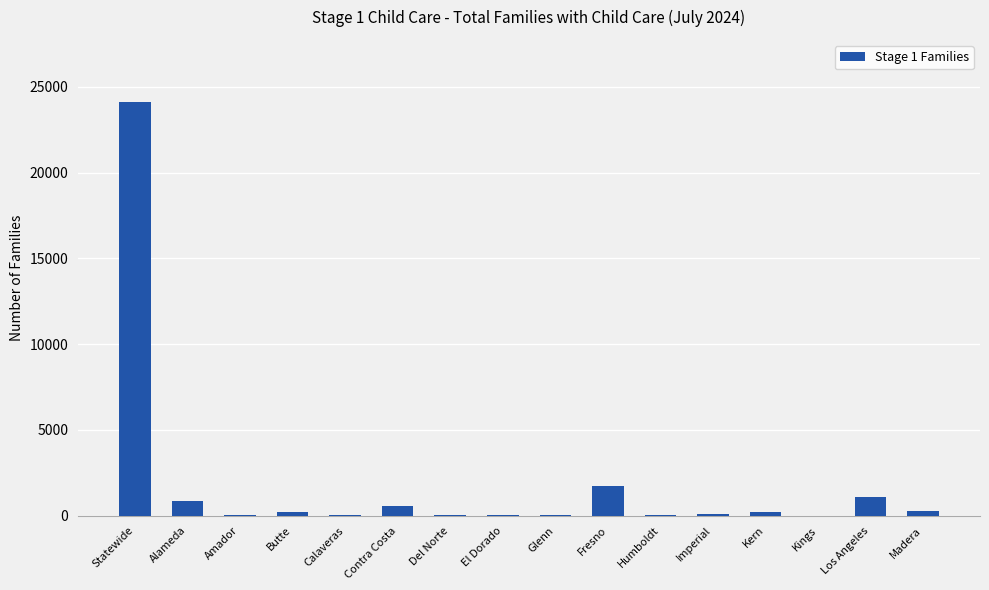

The chart shows a value of 39591 at Statewide. True or false?

False